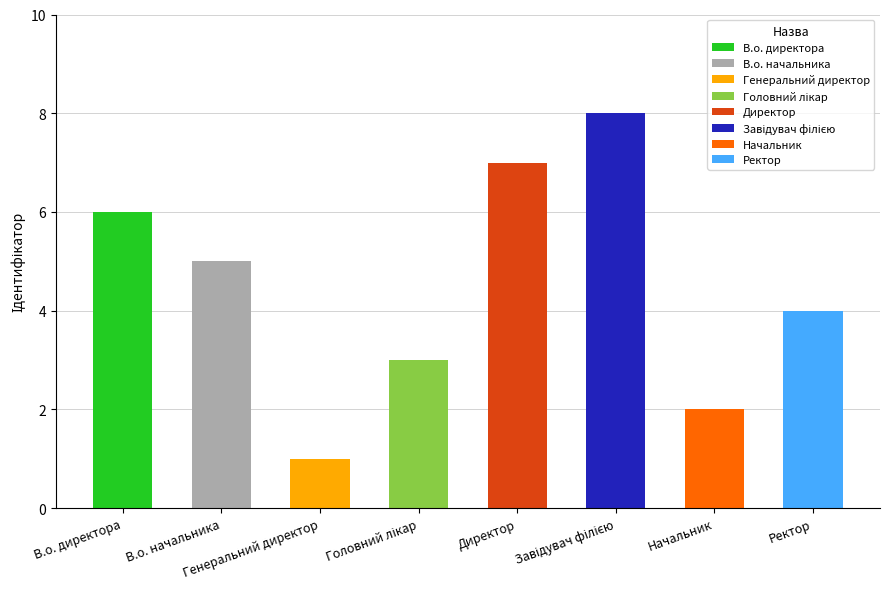

Which has a higher value, В.о. директора or Генеральний директор?

В.о. директора